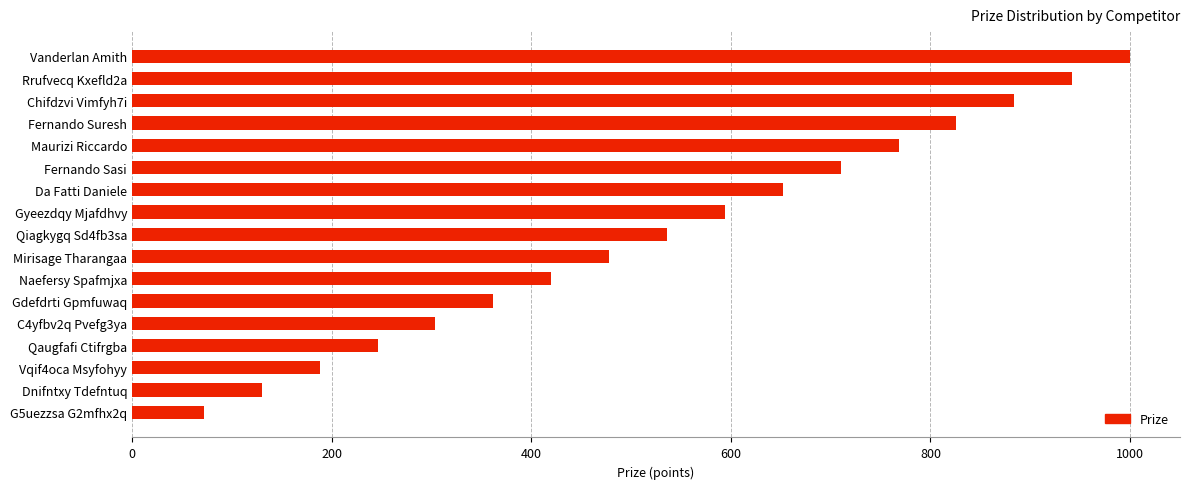

How many data points are less than 536?

8